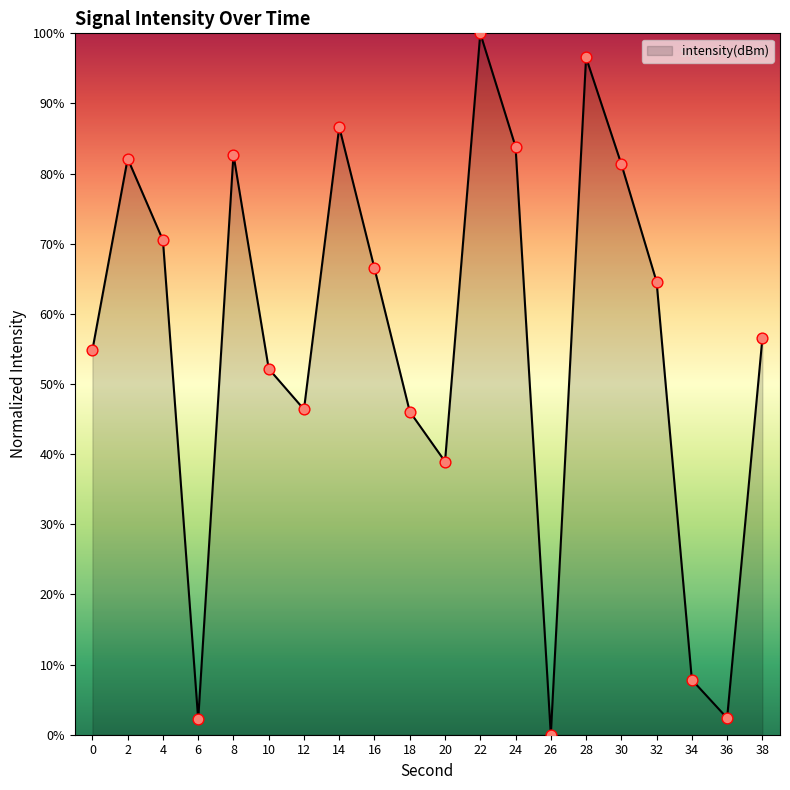

Approximately how many times larger is the value at 4 compared to 14?

0.8